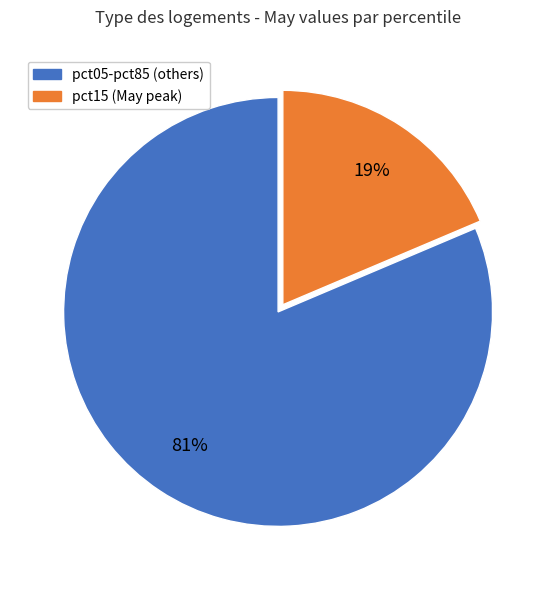

Is there a majority slice in this chart?

Yes